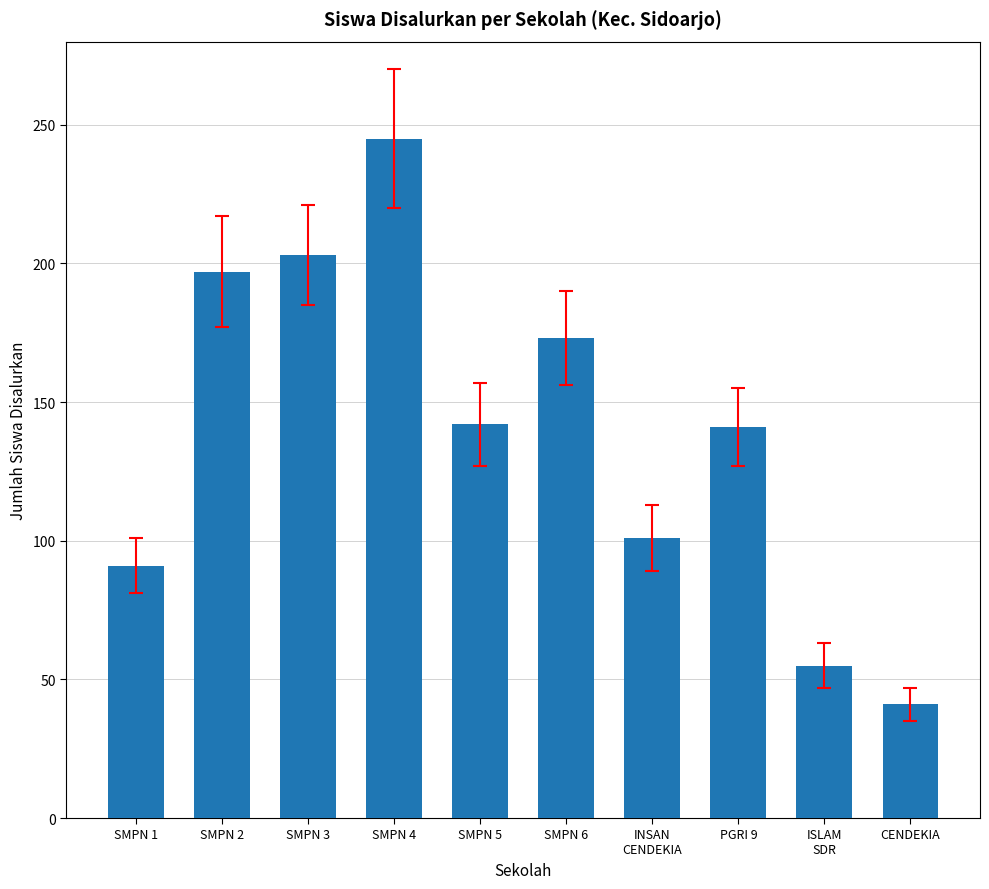

The value at SMPN 1 is 91. True or false?

True